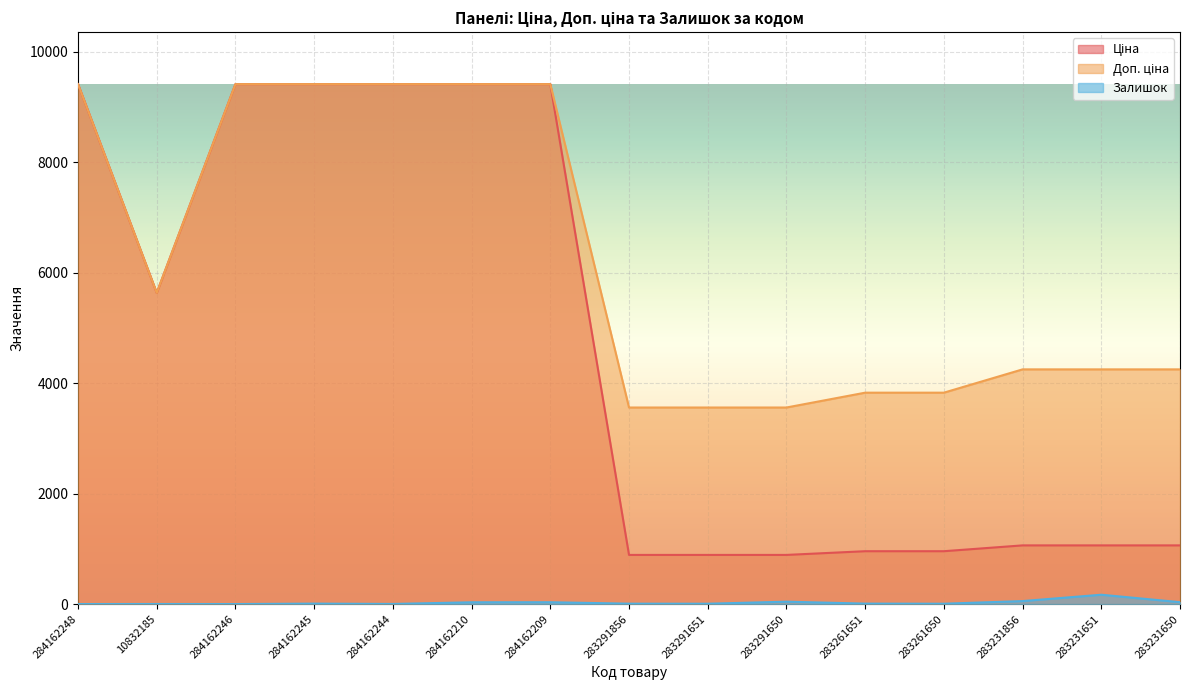

The value of Залишок at 284162244 is 3.2. True or false?

False